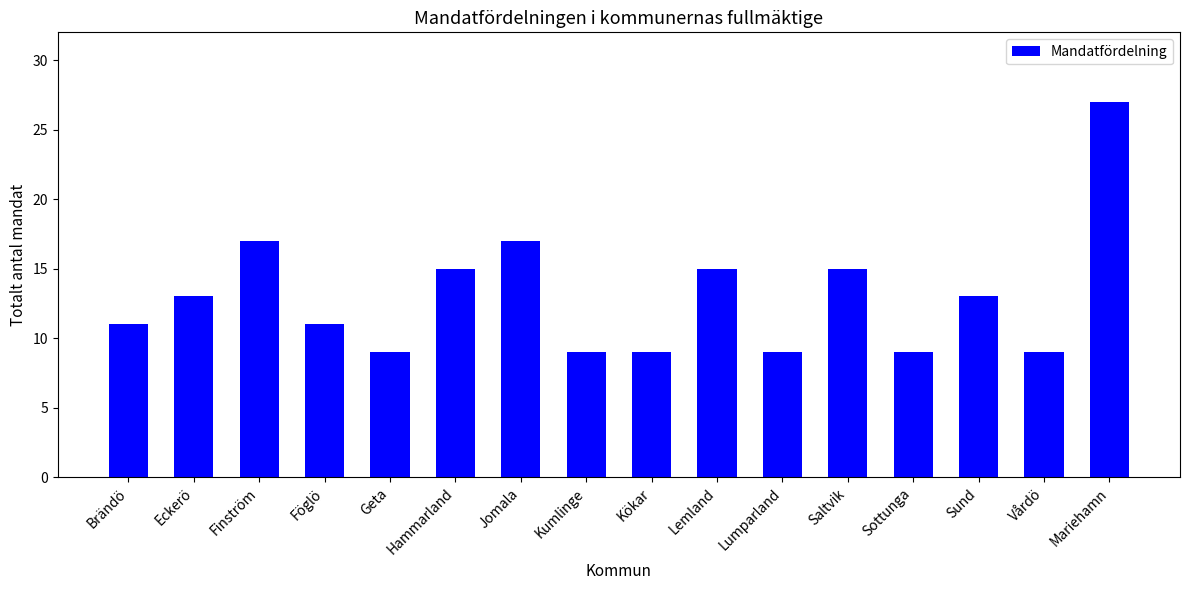

How many categories are shown in the chart?

16